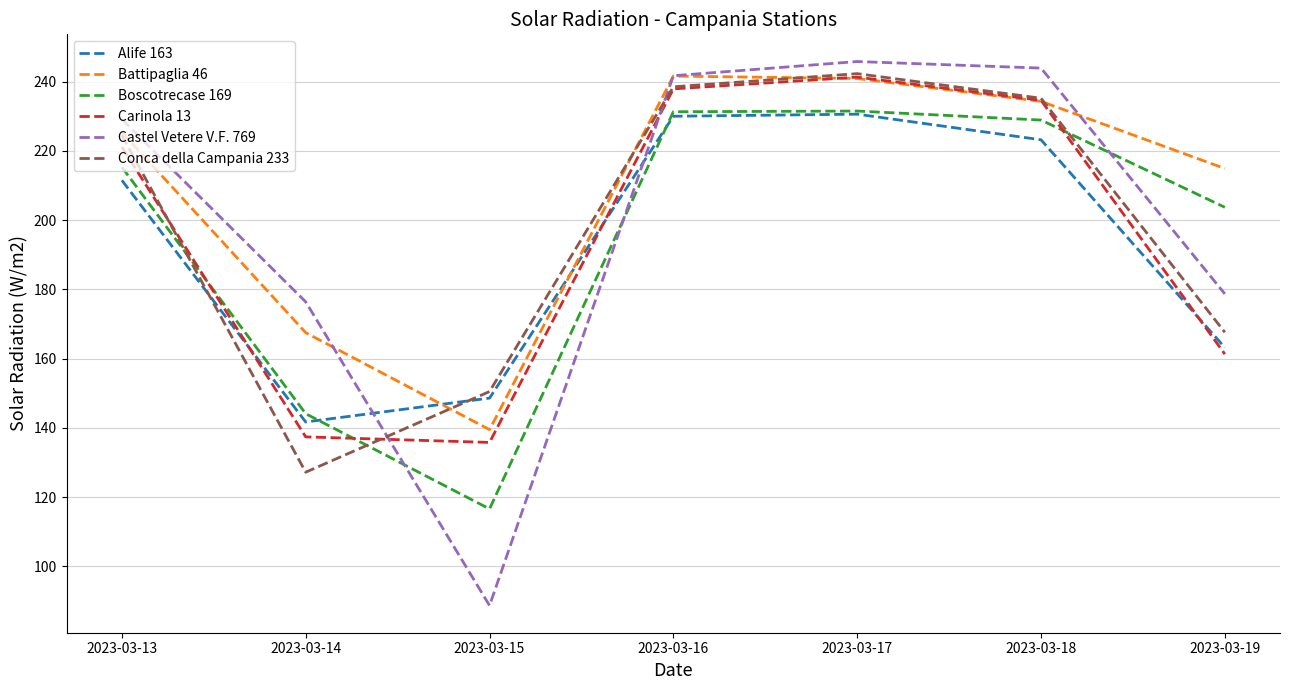

The Battipaglia 46 series shows 241.6 at 2023-03-16. True or false?

True